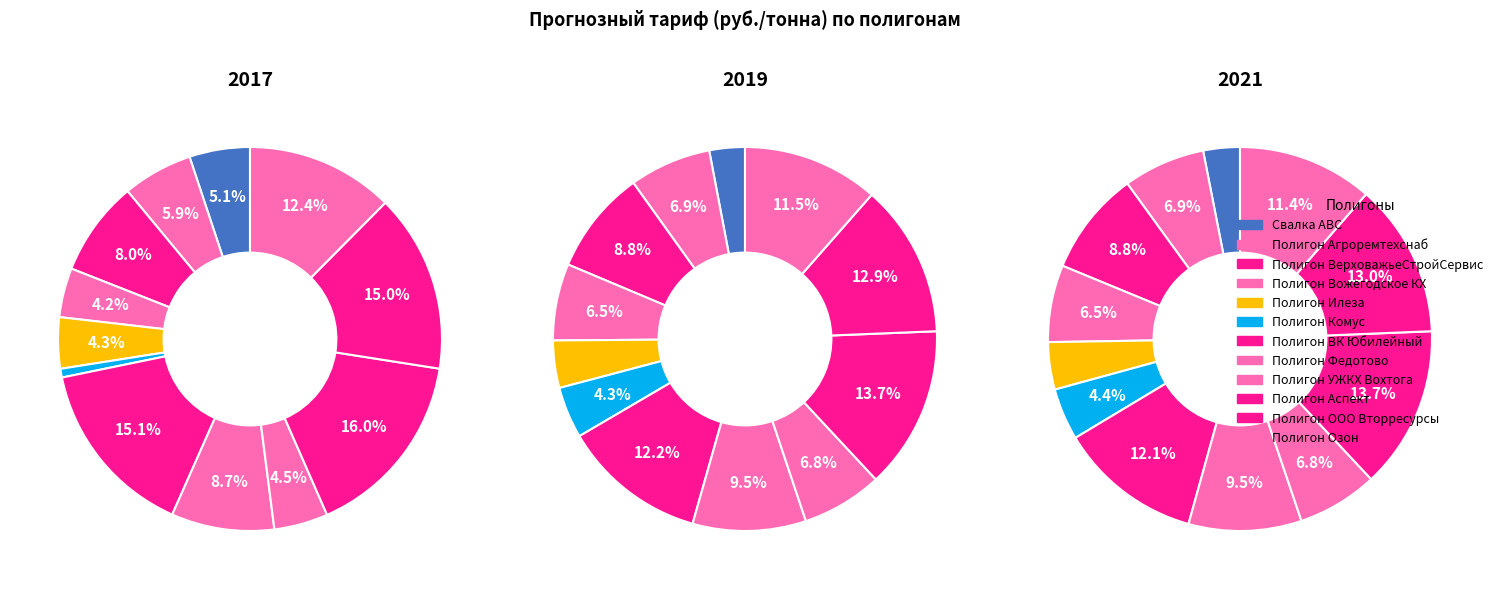

Does any single category account for the majority?

No